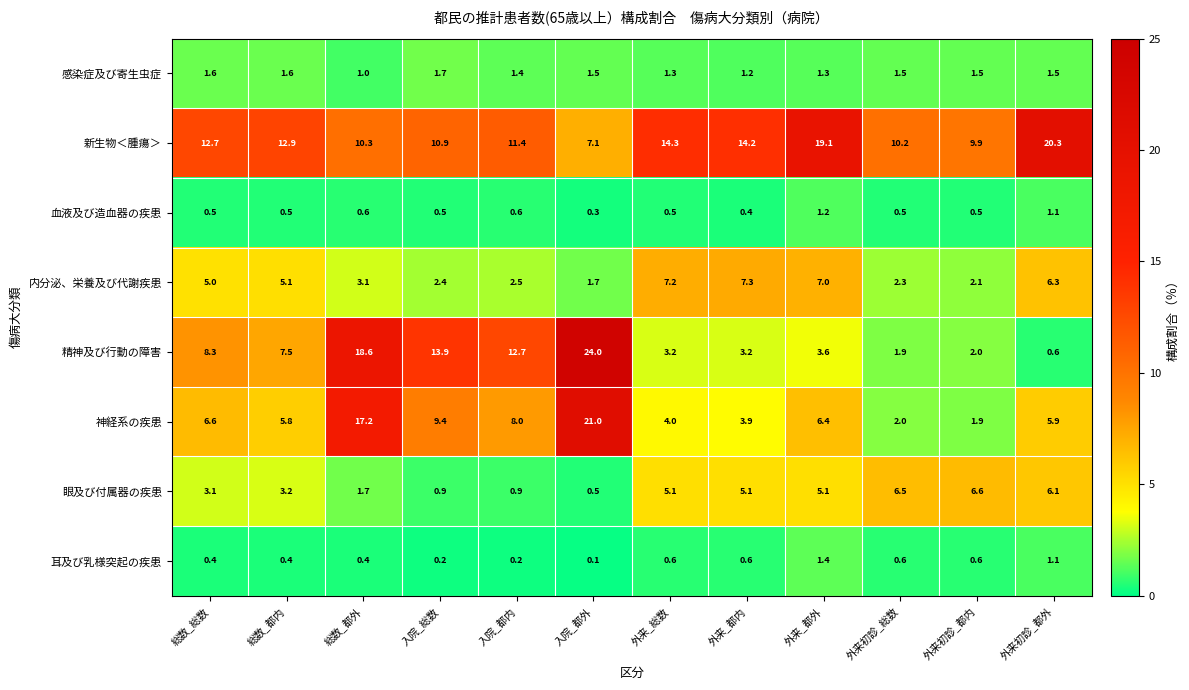

What is the maximum value shown in the chart?

24.0